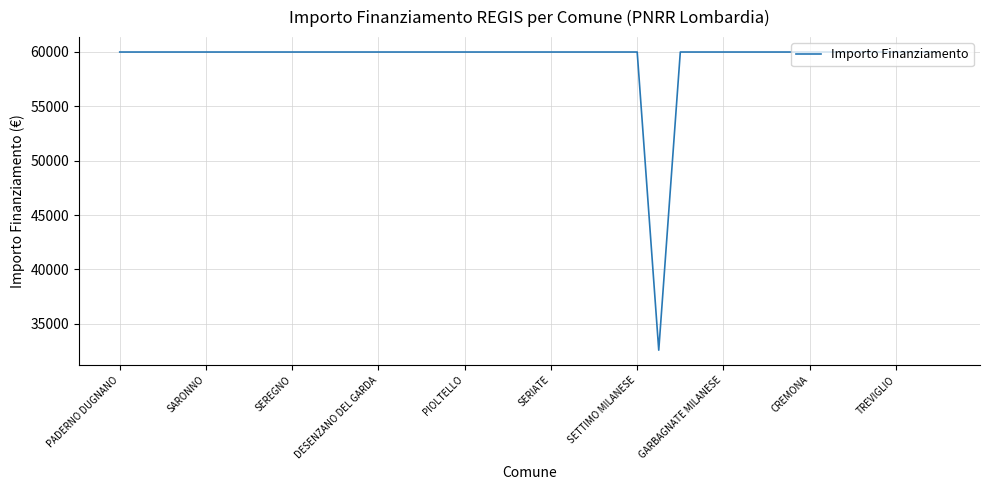

How many series are shown in this chart?

1